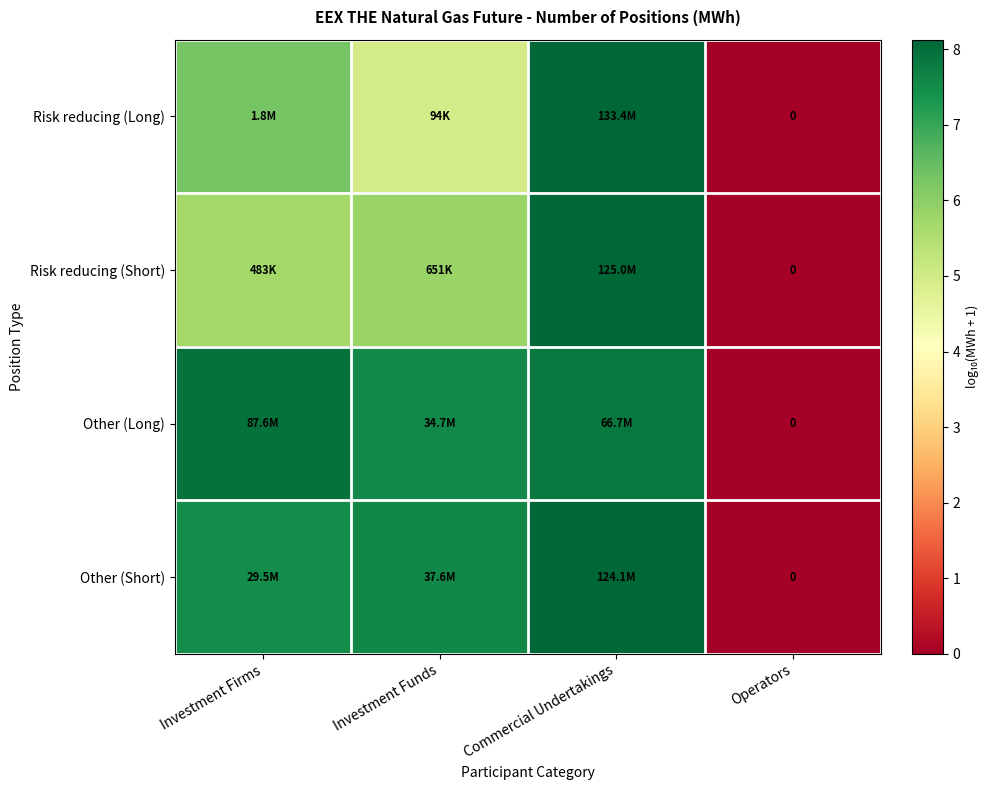

What is the spread (max minus min) of values at Commercial Undertakings?

0.3